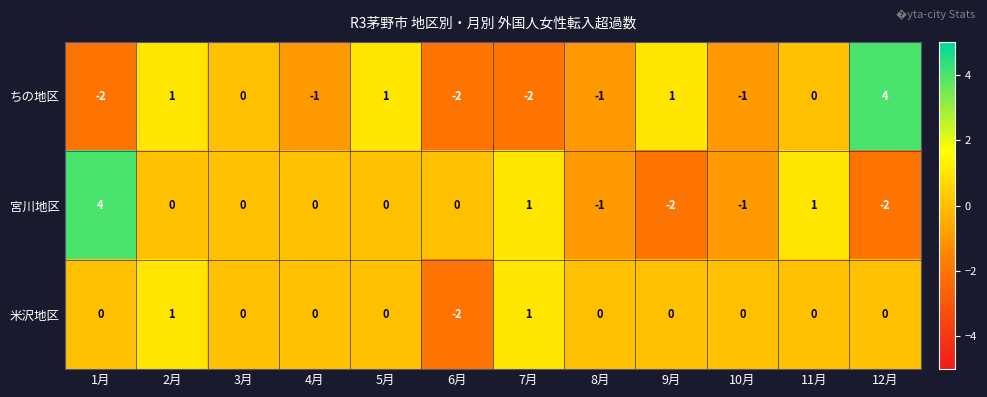

How many series are shown in this chart?

3